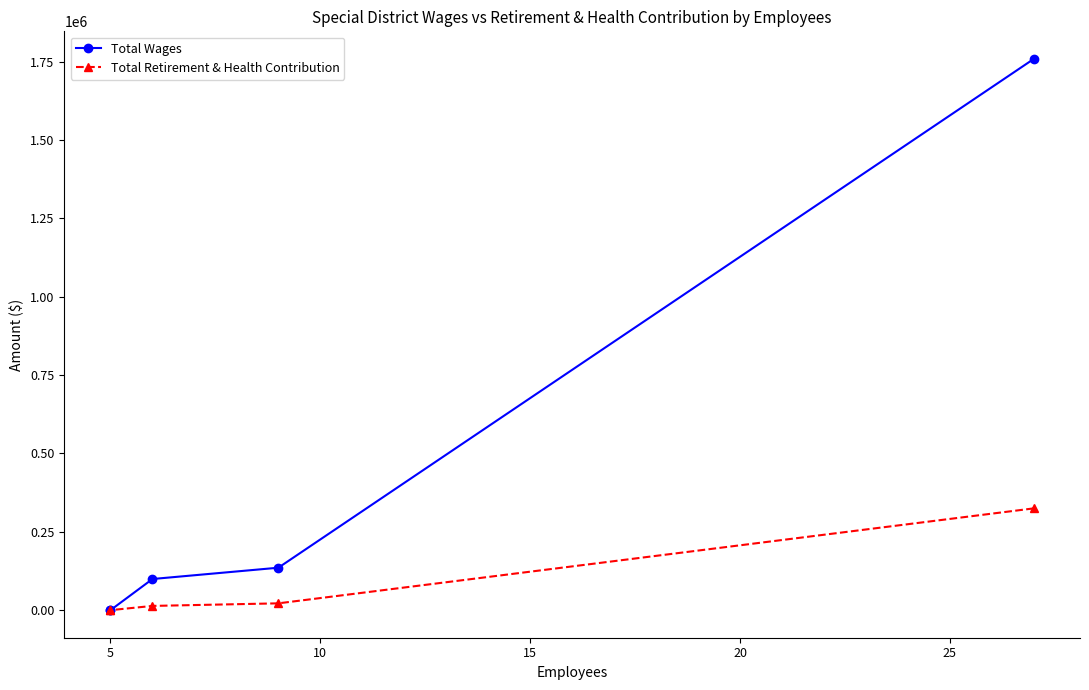

What is the difference between the maximum and minimum values in the Total Retirement & Health Contribution series?

324818